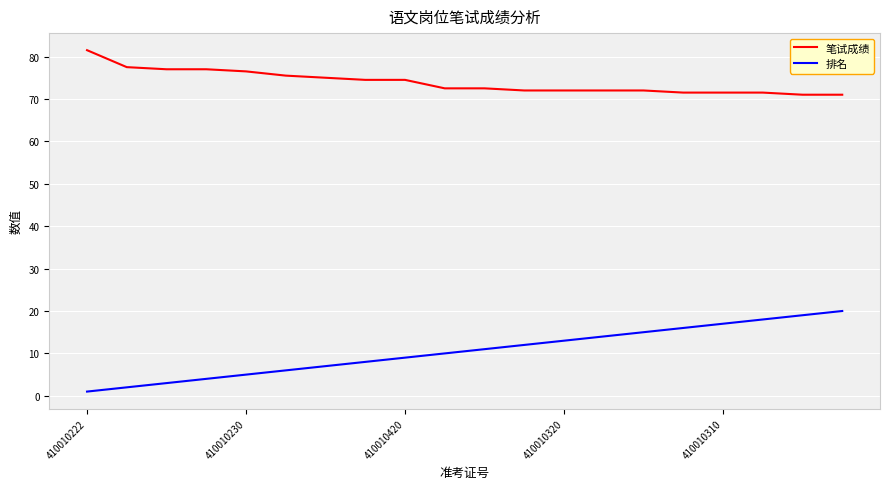

What is the maximum value shown in the chart?

81.5